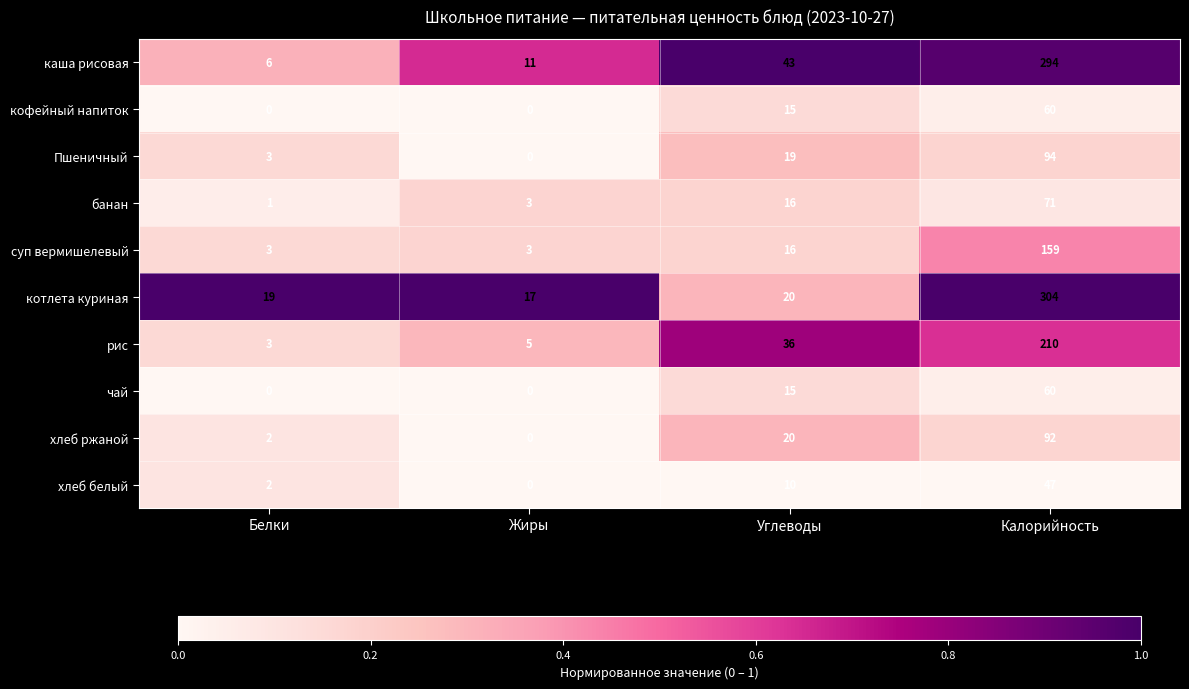

Count the чай values in the range 0 to 60.

4